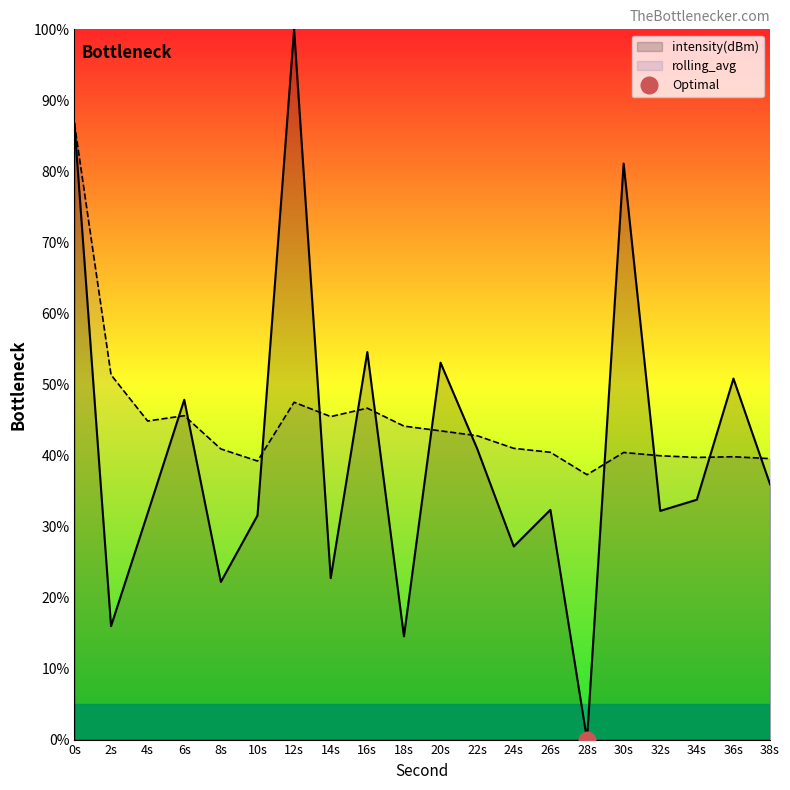

Where is intensity(dBm) nearest to the value 50?

36s